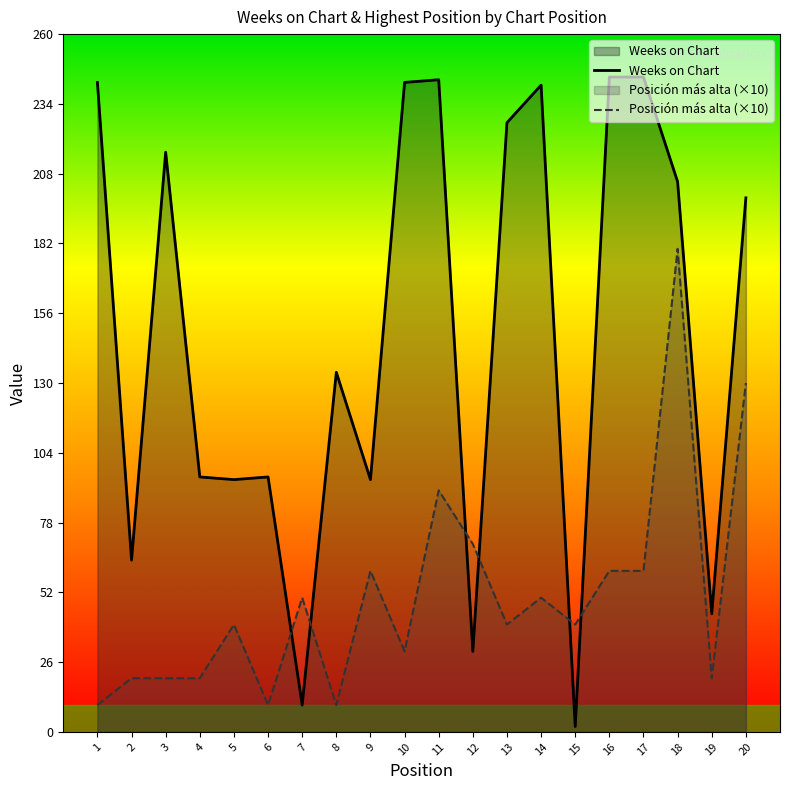

True or false: Weeks on Chart has a value of 1 at 15.

False